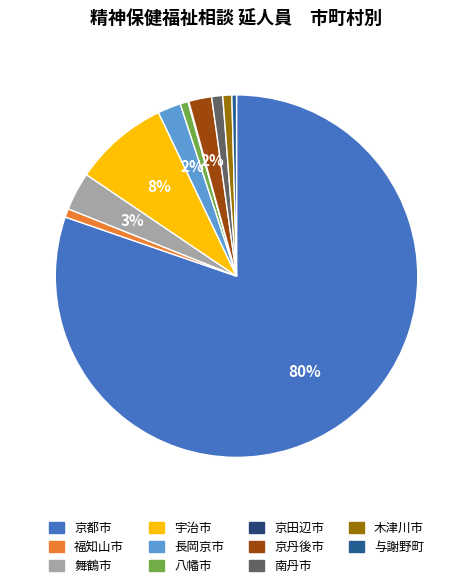

Is it true that 南丹市 is 1% of the pie?

True